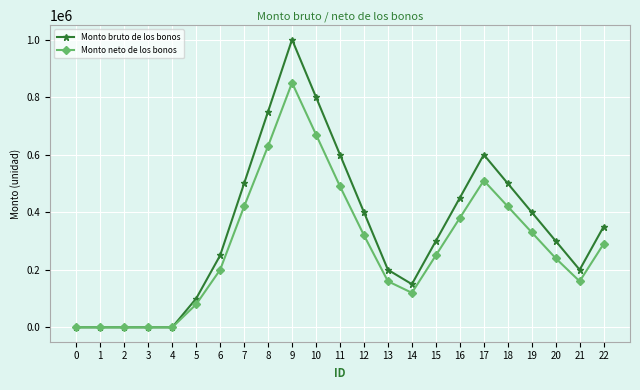

Is it true that Monto bruto de los bonos equals 0 at 0?

True